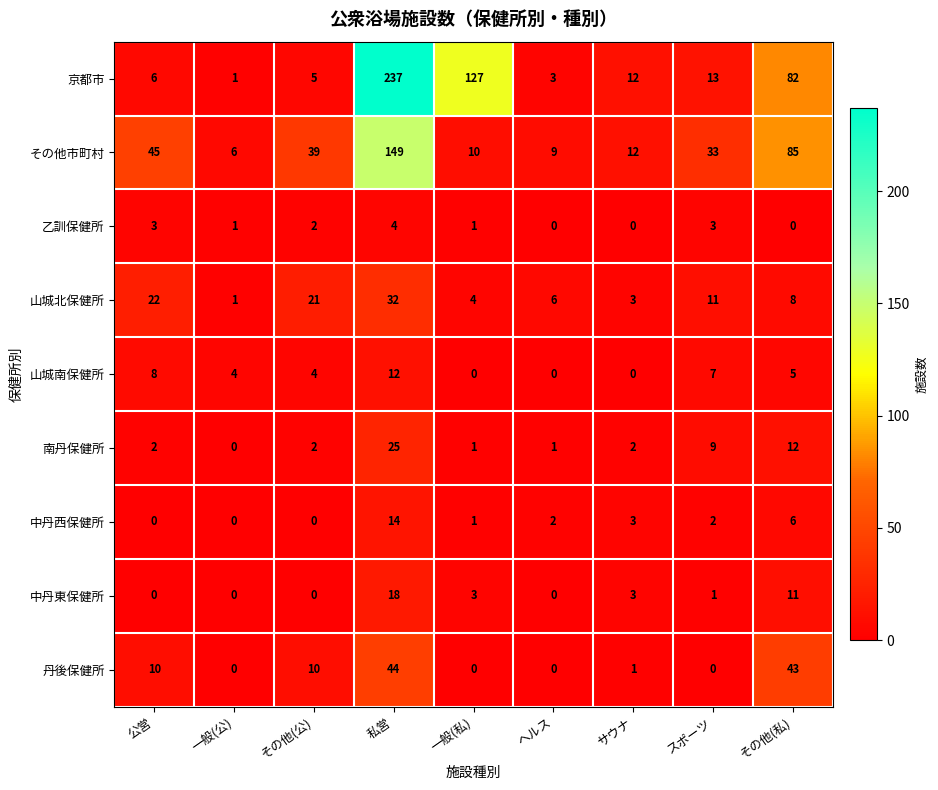

At which label is 南丹保健所 closest to 12?

その他(私)